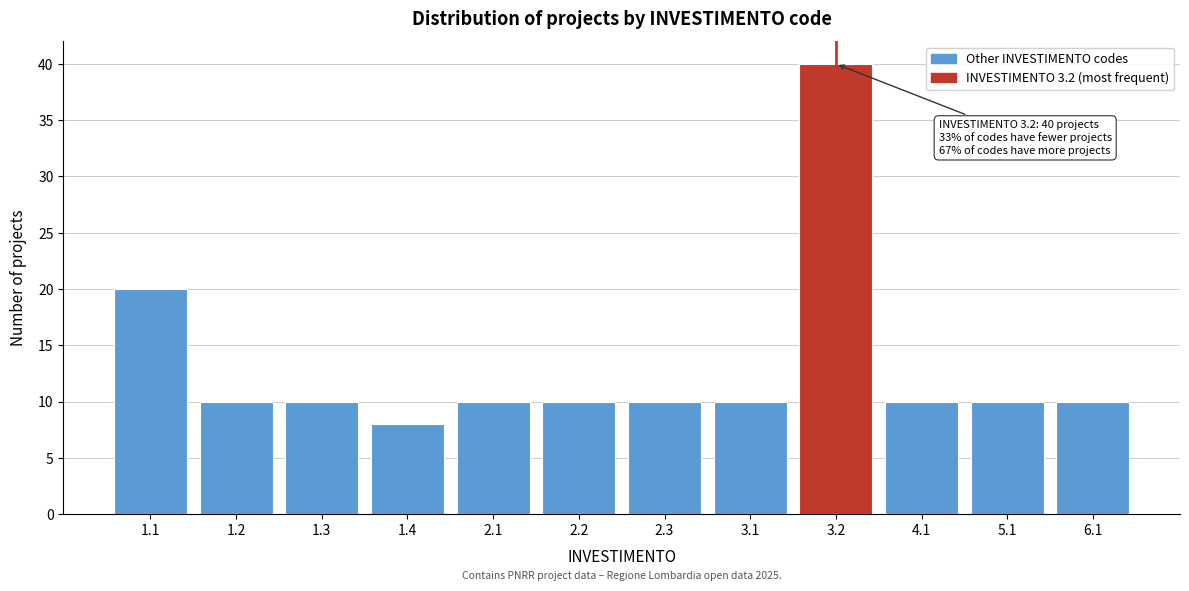

Reading right to left, transcribe all the data shown in this chart.

10	10	10	40	10	10	10	10	8	10	10	20